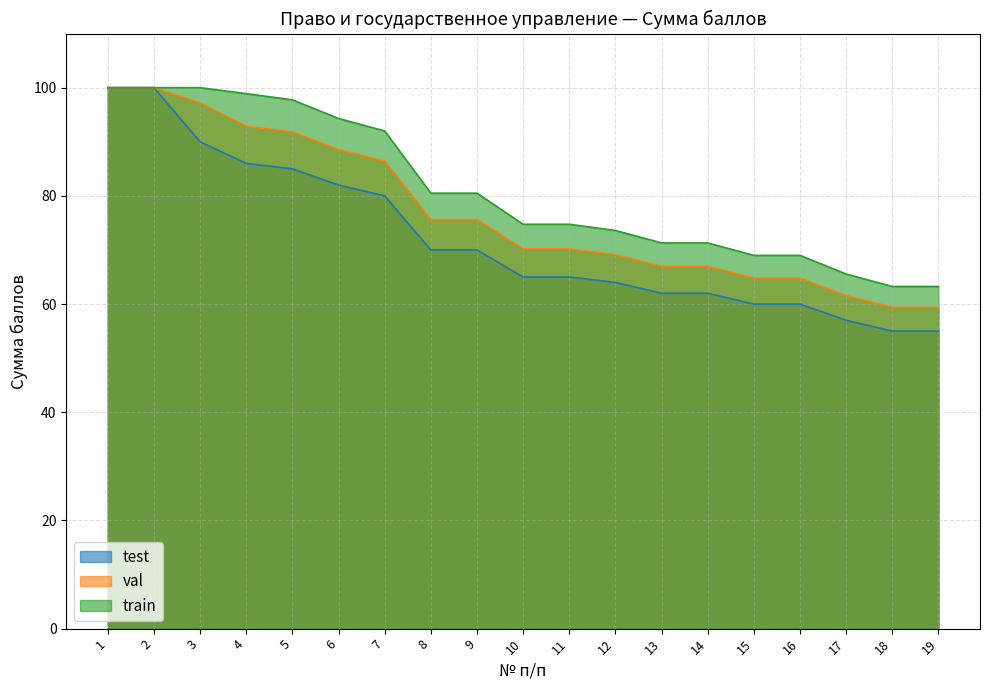

At which label does test first exceed 65?

1